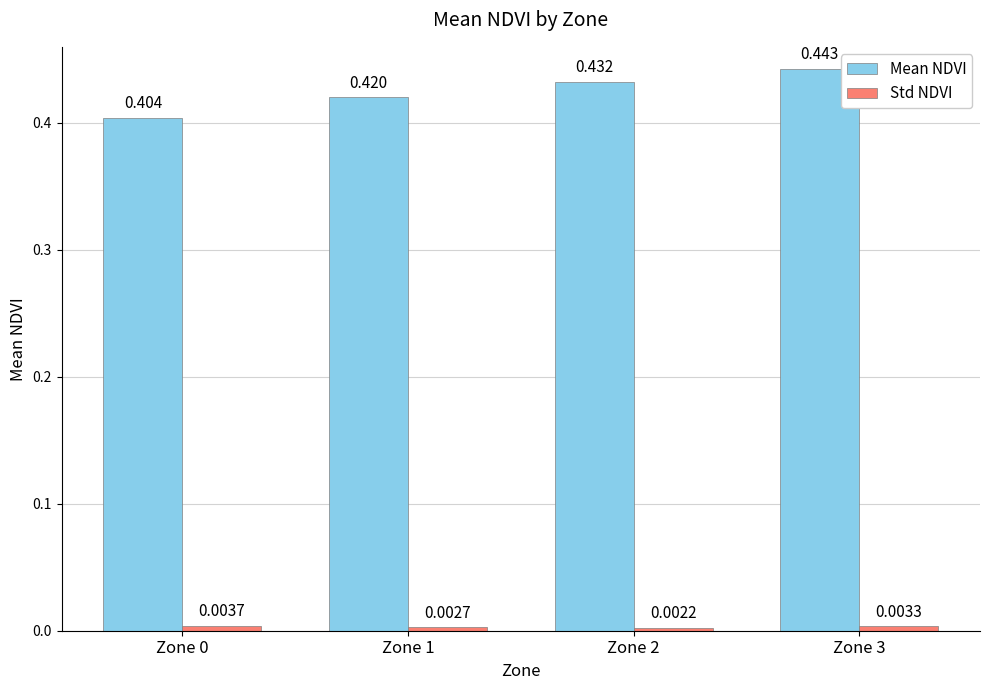

How many distinct data groups are displayed?

2